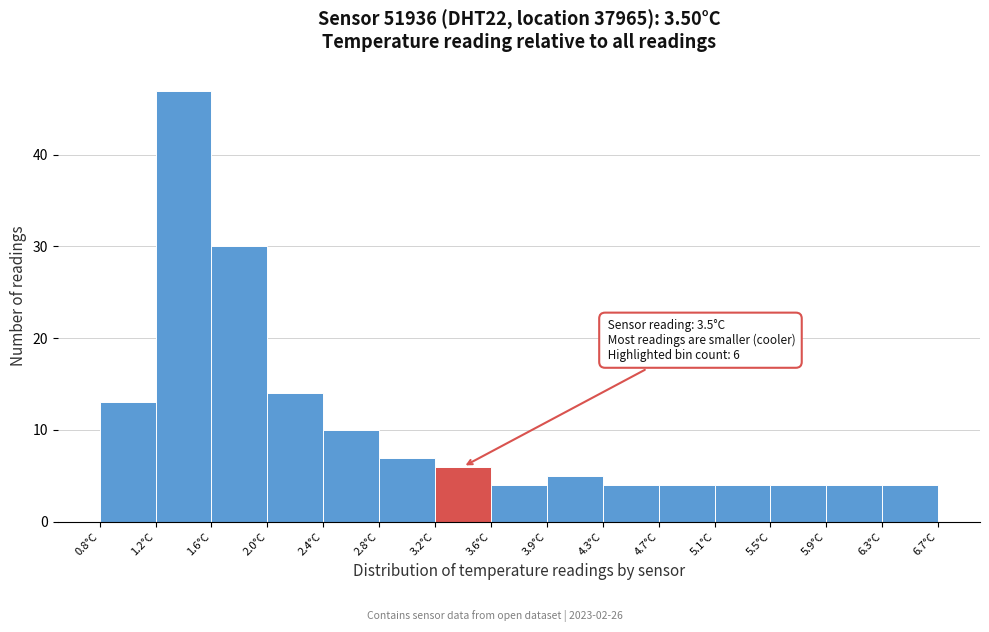

Which range on the x-axis has the tallest bar?

1.20 to 1.60